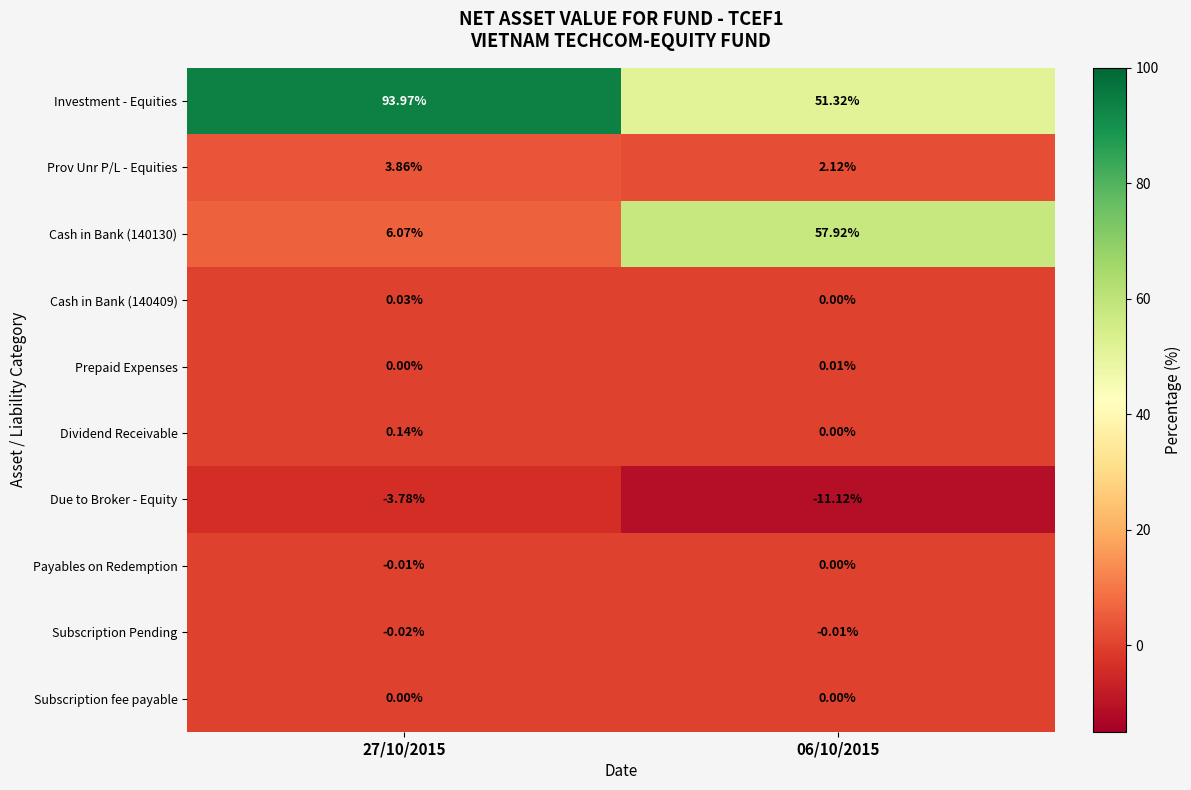

Which series has the largest total across all categories?

Investment - Equities